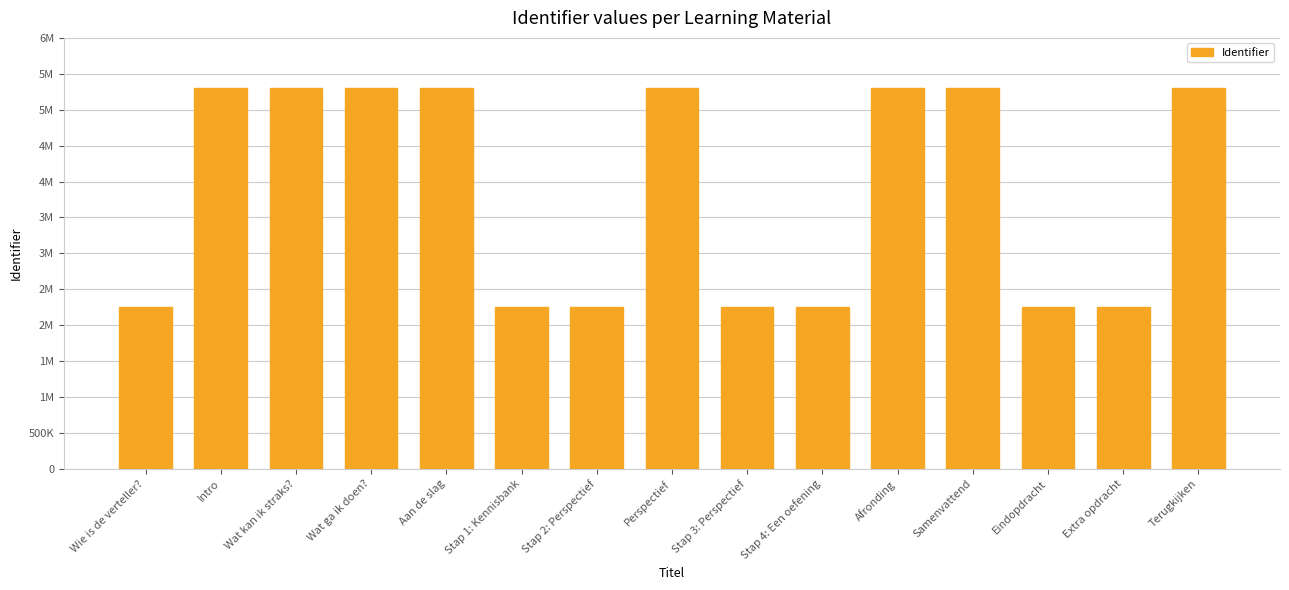

Reading left to right, what are all the values shown in this chart?

Wie is de verteller?=2256722	Intro=5307734	Wat kan ik straks?=5307735	Wat ga ik doen?=5307737	Aan de slag=5307739	Stap 1: Kennisbank=2256730	Stap 2: Perspectief=2256732	Perspectief=5307743	Stap 3: Perspectief=2256734	Stap 4: Een oefening=2256736	Afronding=5307746	Samenvattend=5307747	Eindopdracht=2256738	Extra opdracht=2256741	Terugkijken=5307750